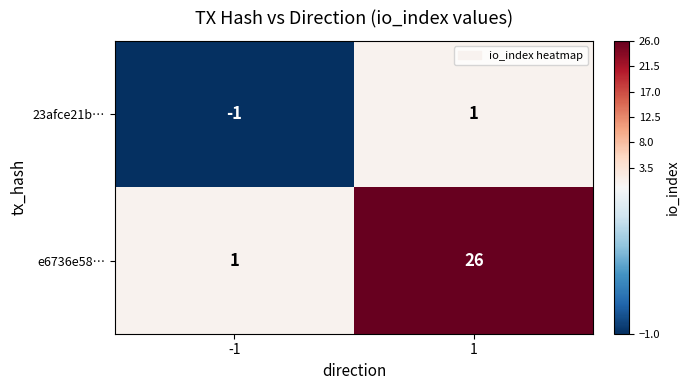

List the series in order of their overall mean, highest first.

e6736e58…, 23afce21b…